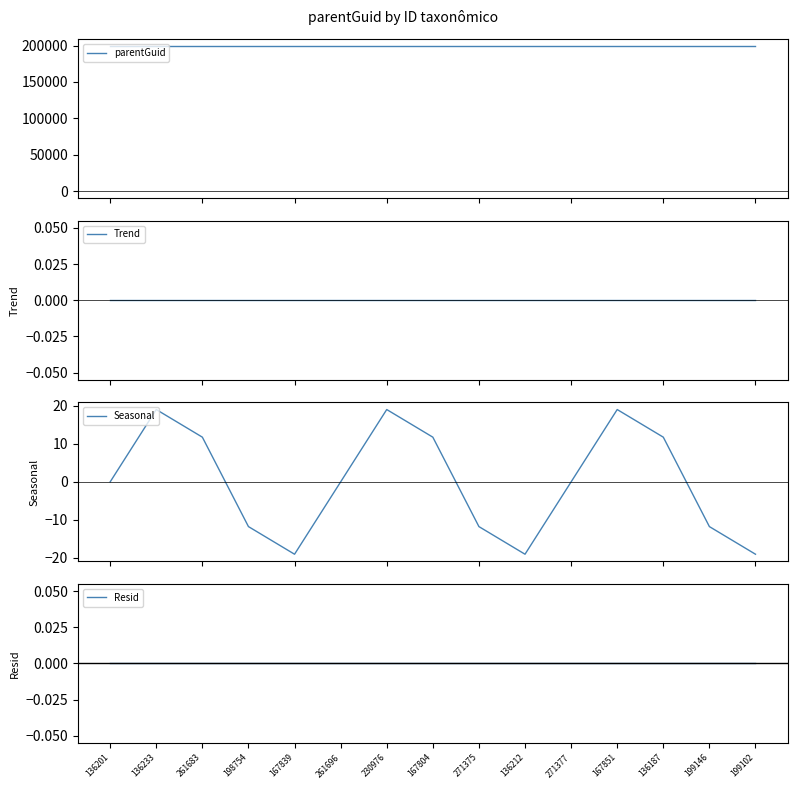

What is the value of the parentGuid point at the 2nd from the left?

198768.0